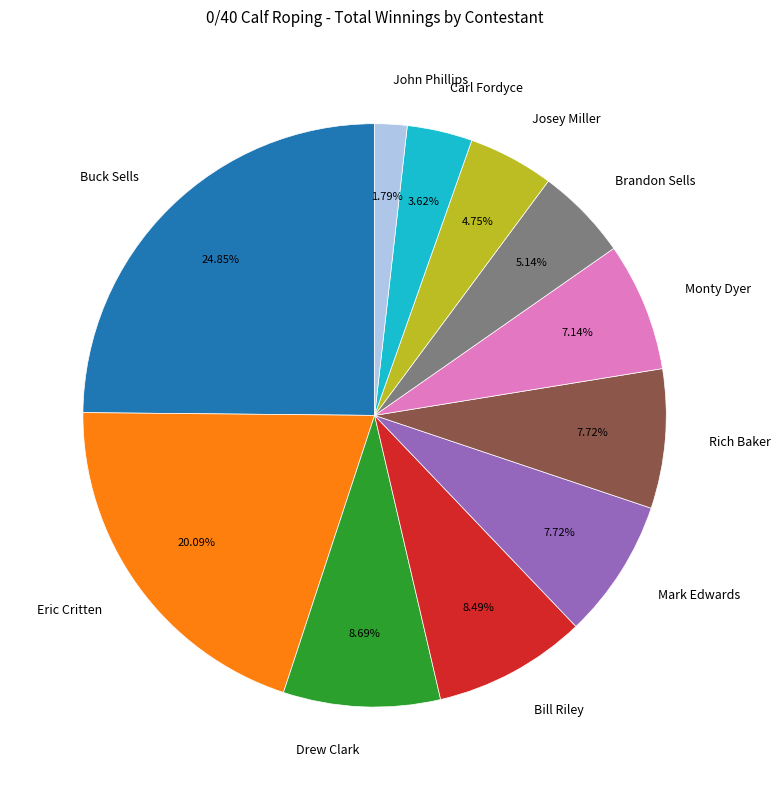

To the nearest percent, what portion does Buck Sells represent?

25%